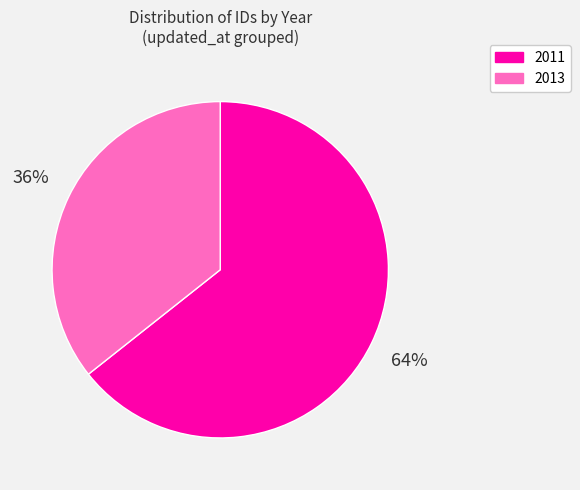

To the nearest percent, what is the average slice percentage?

50%